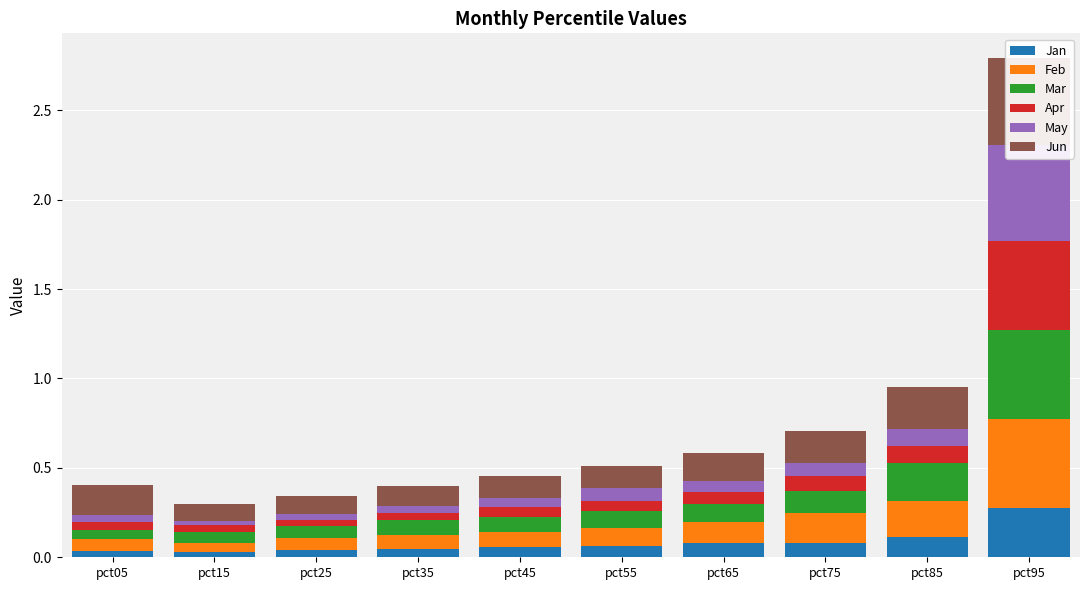

Rank the series at pct45 from lowest to highest value.

May, Apr, Jan, Feb, Mar, Jun